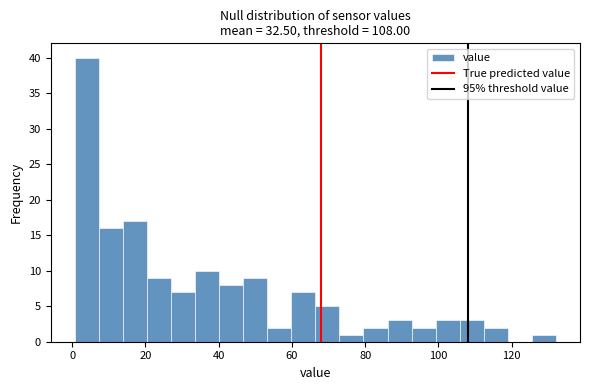

Around what value on the x-axis is the tallest bar? Give the approximate position of its centre, as read against the axis.

4